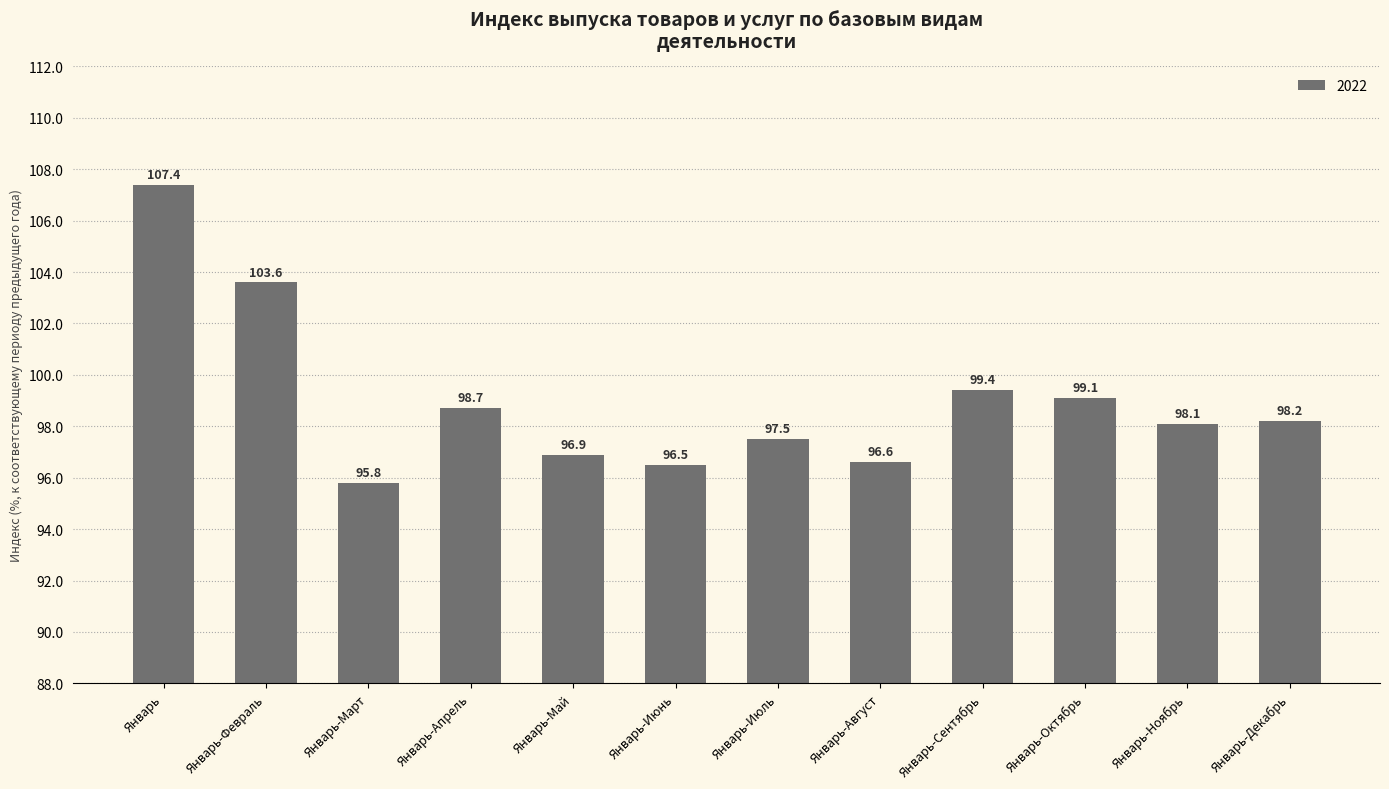

Which has a higher value, Январь-Февраль or Январь-Июнь?

Январь-Февраль